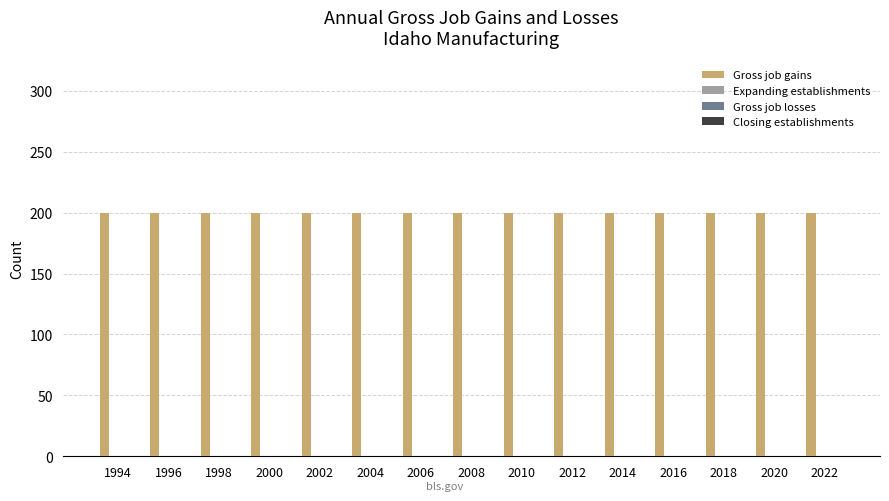

Between 2014 and 2008, which is larger?

2014